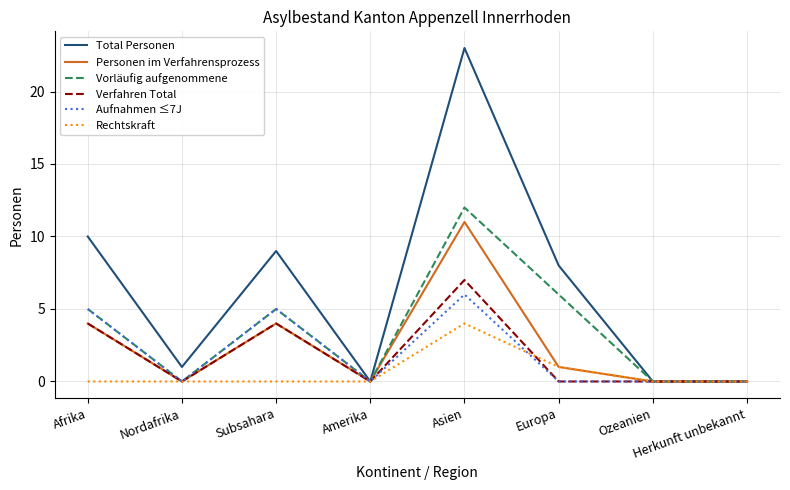

Reading left to right, transcribe all the data shown in this chart.

Total Personen: Afrika=10	Nordafrika=1	Subsahara=9	Amerika=0	Asien=23	Europa=8	Ozeanien=0	Herkunft unbekannt=0
Personen im Verfahrensprozess: Afrika=4	Nordafrika=0	Subsahara=4	Amerika=0	Asien=11	Europa=1	Ozeanien=0	Herkunft unbekannt=0
Vorläufig aufgenommene: Afrika=5	Nordafrika=0	Subsahara=5	Amerika=0	Asien=12	Europa=6	Ozeanien=0	Herkunft unbekannt=0
Verfahren Total: Afrika=4	Nordafrika=0	Subsahara=4	Amerika=0	Asien=7	Europa=0	Ozeanien=0	Herkunft unbekannt=0
Aufnahmen ≤7J: Afrika=5	Nordafrika=0	Subsahara=5	Amerika=0	Asien=6	Europa=0	Ozeanien=0	Herkunft unbekannt=0
Rechtskraft: Afrika=0	Nordafrika=0	Subsahara=0	Amerika=0	Asien=4	Europa=1	Ozeanien=0	Herkunft unbekannt=0